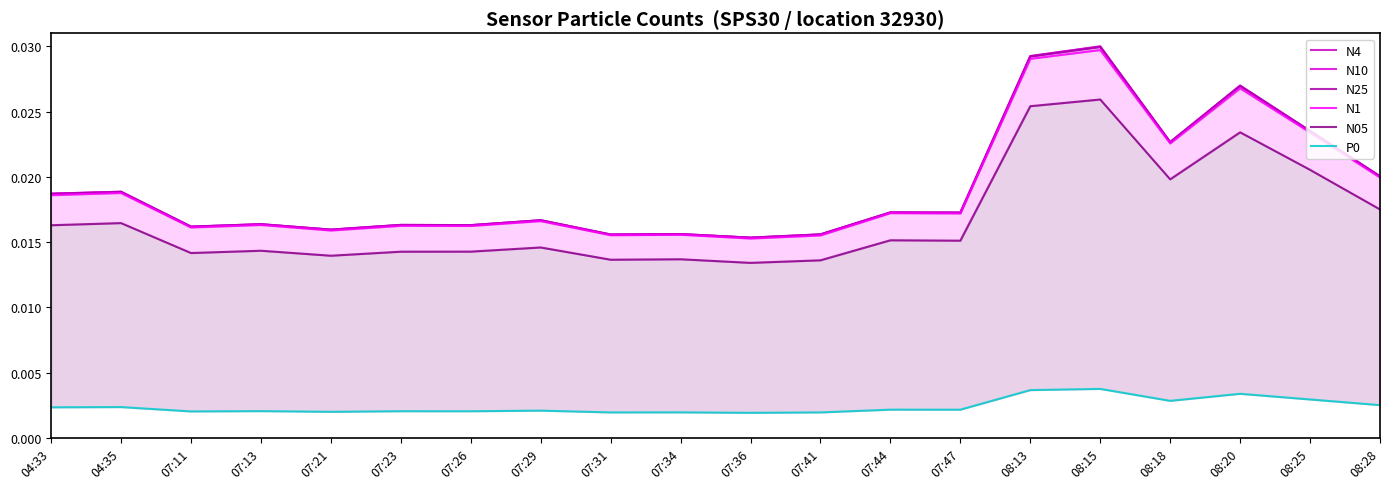

What is the label of the 17th point from the right?

07:13